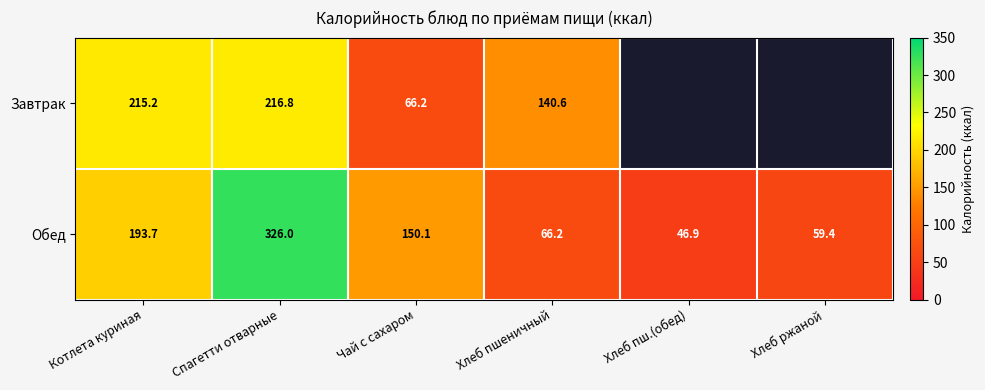

At which label is Обед closest to 186?

Котлета куриная